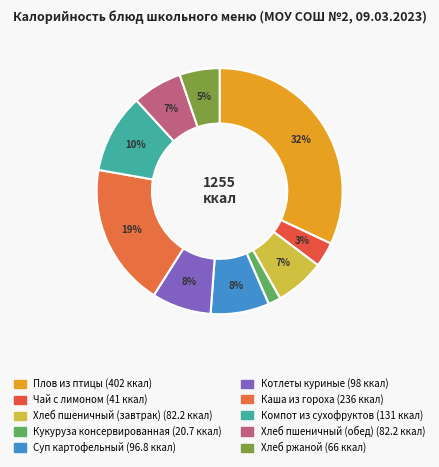

Count the number of slices in the pie.

10